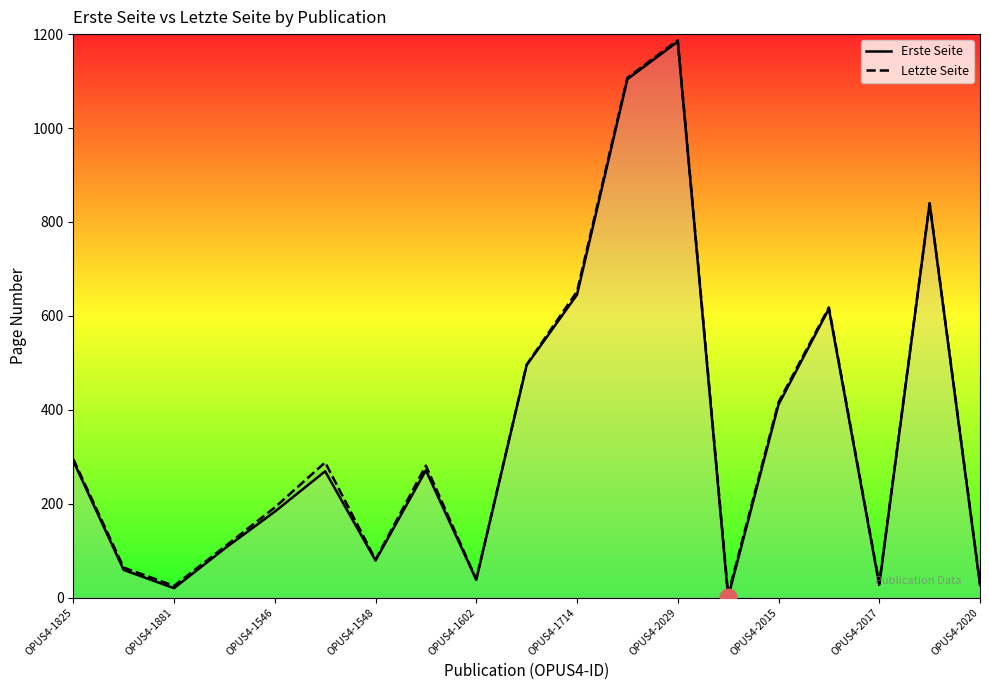

True or false: Erste Seite and Letzte Seite cross at least once.

False